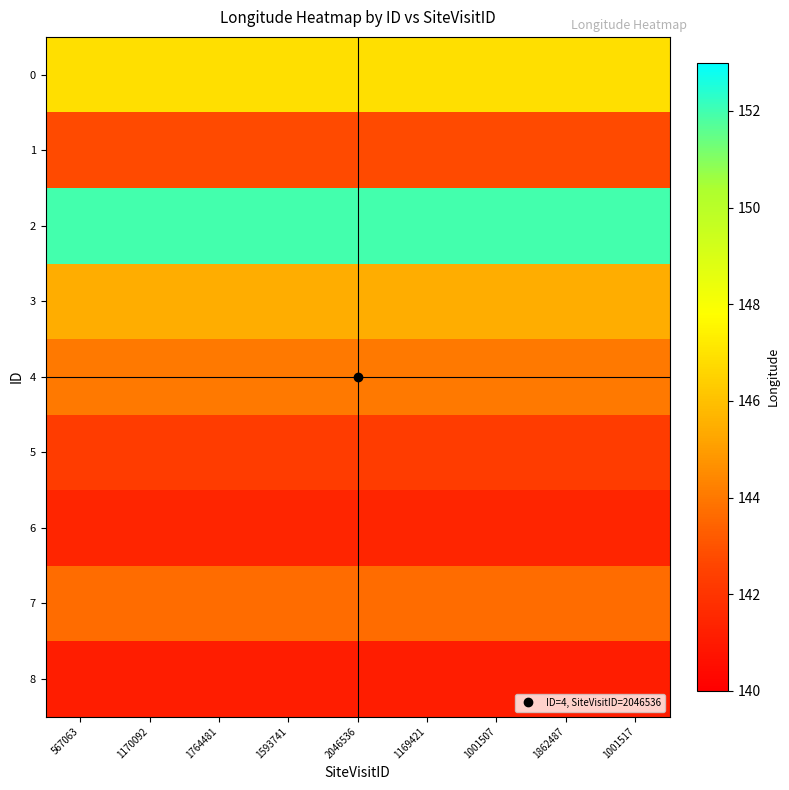

Reading left to right, transcribe all the data shown in this chart.

0: 567063=146.9	1170092=146.9	1764481=146.9	1593741=146.9	2046536=146.9	1169421=146.9	1001507=146.9	1862487=146.9	1001517=146.9
1: 567063=142.8	1170092=142.8	1764481=142.8	1593741=142.8	2046536=142.8	1169421=142.8	1001507=142.8	1862487=142.8	1001517=142.8
2: 567063=152.0	1170092=152.0	1764481=152.0	1593741=152.0	2046536=152.0	1169421=152.0	1001507=152.0	1862487=152.0	1001517=152.0
3: 567063=145.5	1170092=145.5	1764481=145.5	1593741=145.5	2046536=145.5	1169421=145.5	1001507=145.5	1862487=145.5	1001517=145.5
4: 567063=144.0	1170092=144.0	1764481=144.0	1593741=144.0	2046536=144.0	1169421=144.0	1001507=144.0	1862487=144.0	1001517=144.0
5: 567063=142.3	1170092=142.3	1764481=142.3	1593741=142.3	2046536=142.3	1169421=142.3	1001507=142.3	1862487=142.3	1001517=142.3
6: 567063=141.4	1170092=141.4	1764481=141.4	1593741=141.4	2046536=141.4	1169421=141.4	1001507=141.4	1862487=141.4	1001517=141.4
7: 567063=143.7	1170092=143.7	1764481=143.7	1593741=143.7	2046536=143.7	1169421=143.7	1001507=143.7	1862487=143.7	1001517=143.7
8: 567063=141.2	1170092=141.2	1764481=141.2	1593741=141.2	2046536=141.2	1169421=141.2	1001507=141.2	1862487=141.2	1001517=141.2